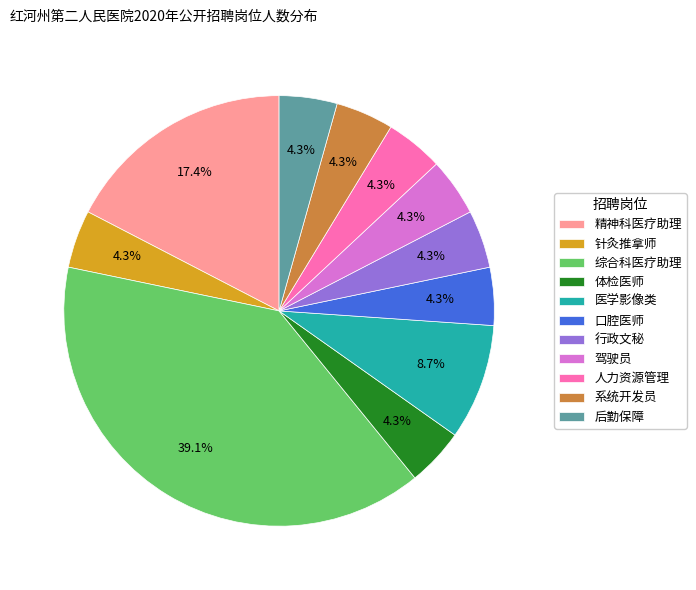

To the nearest percent, what is the difference between the 医学影像类 and 人力资源管理 slice percentages?

4%